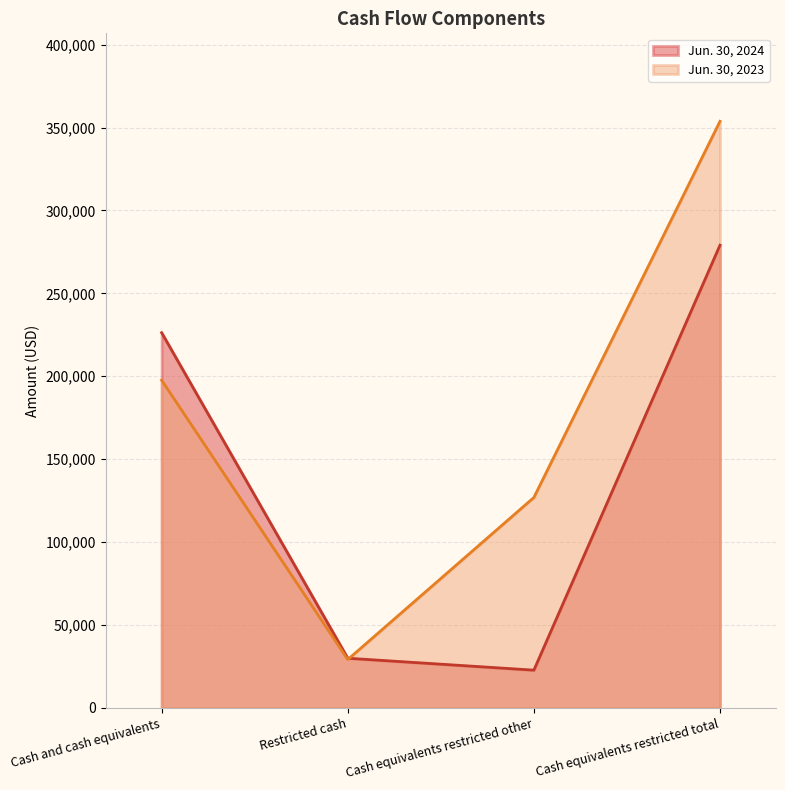

Reading left to right, extract all data points from this chart.

Jun. 30, 2024: 226286	29971	22782	279039
Jun. 30, 2023: 197651	29179	126911	353741